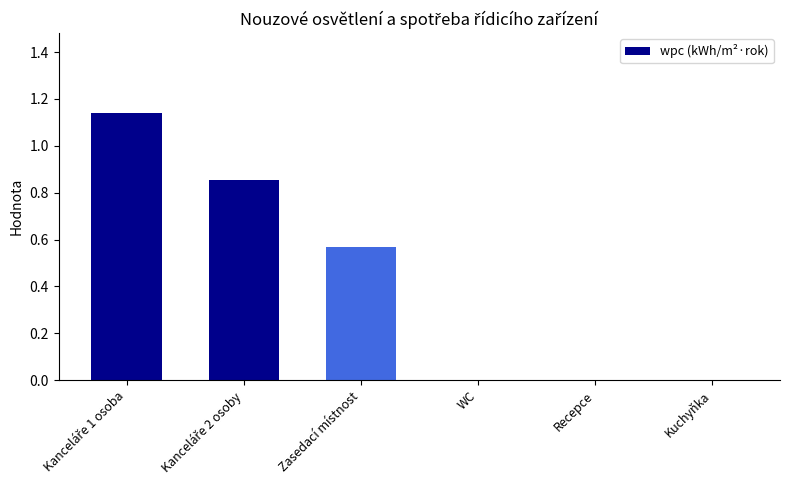

True or false: the data shows 0.0 at Kuchyňka.

True